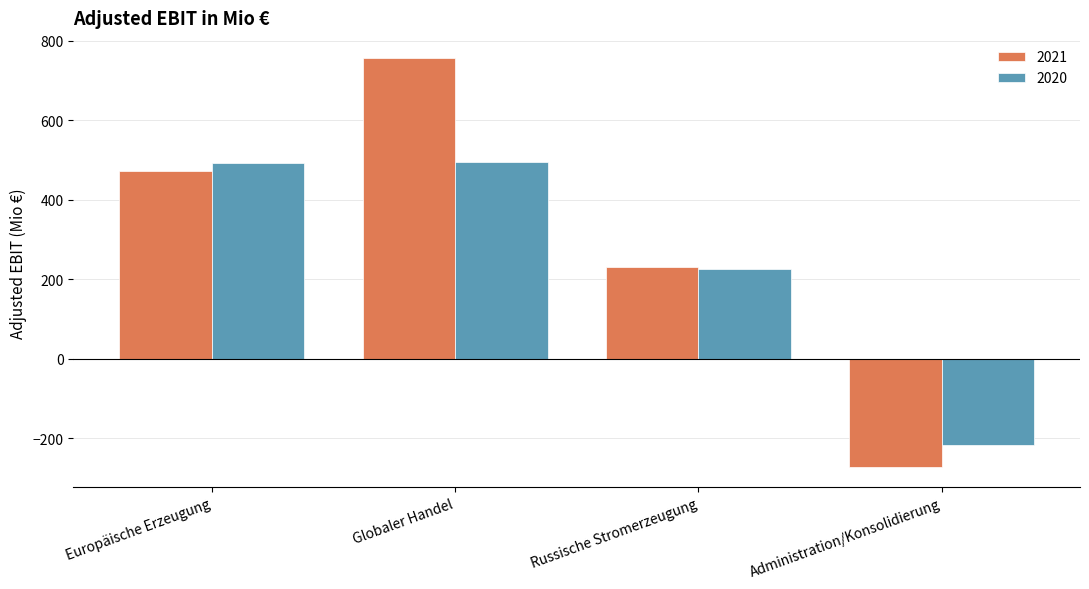

How many negative values does the 2020 series have?

1